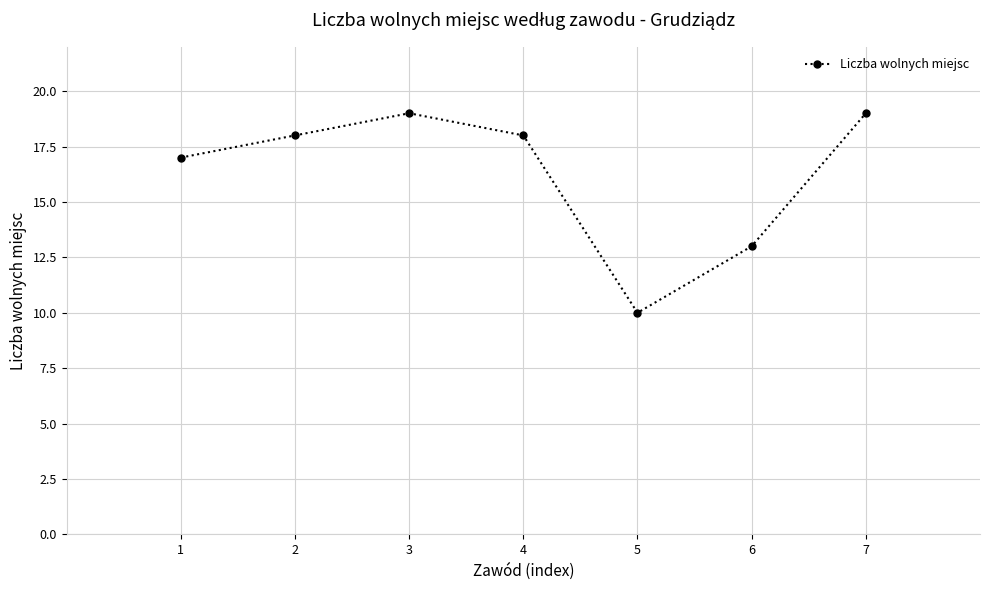

How many values are between 13 and 19?

6